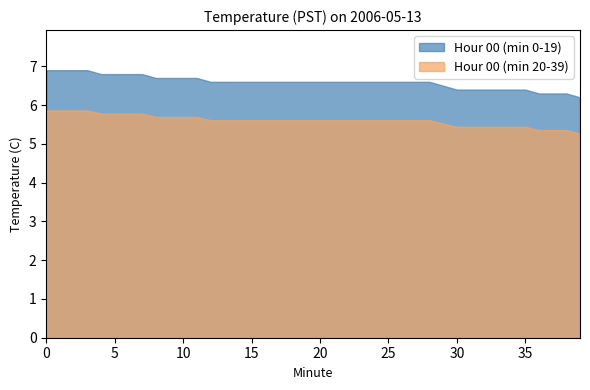

What are all the series names shown in the legend?

Hour 00 (min 0-19), Hour 00 (min 20-39)